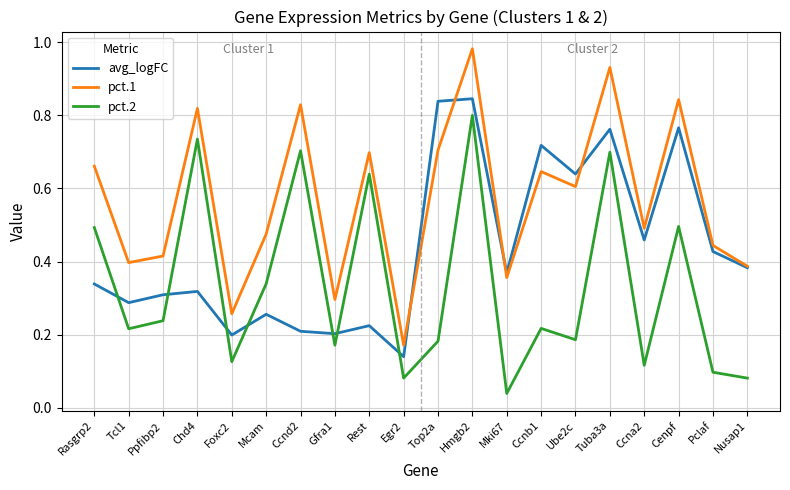

What is the sum of all pct.2 values?

6.7